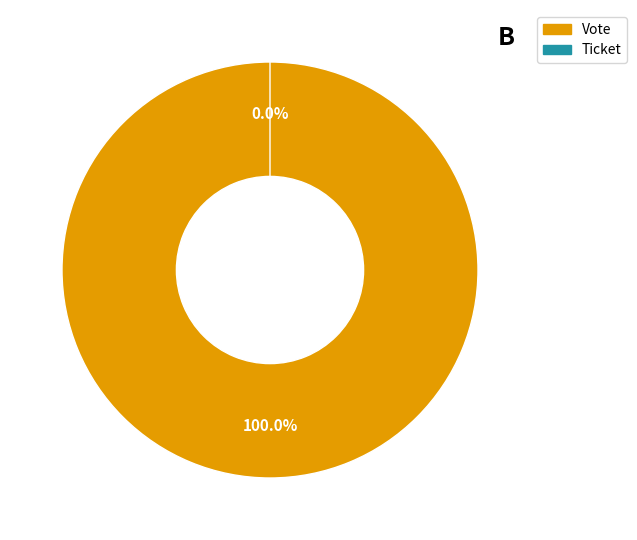

Count the number of slices in the pie.

2